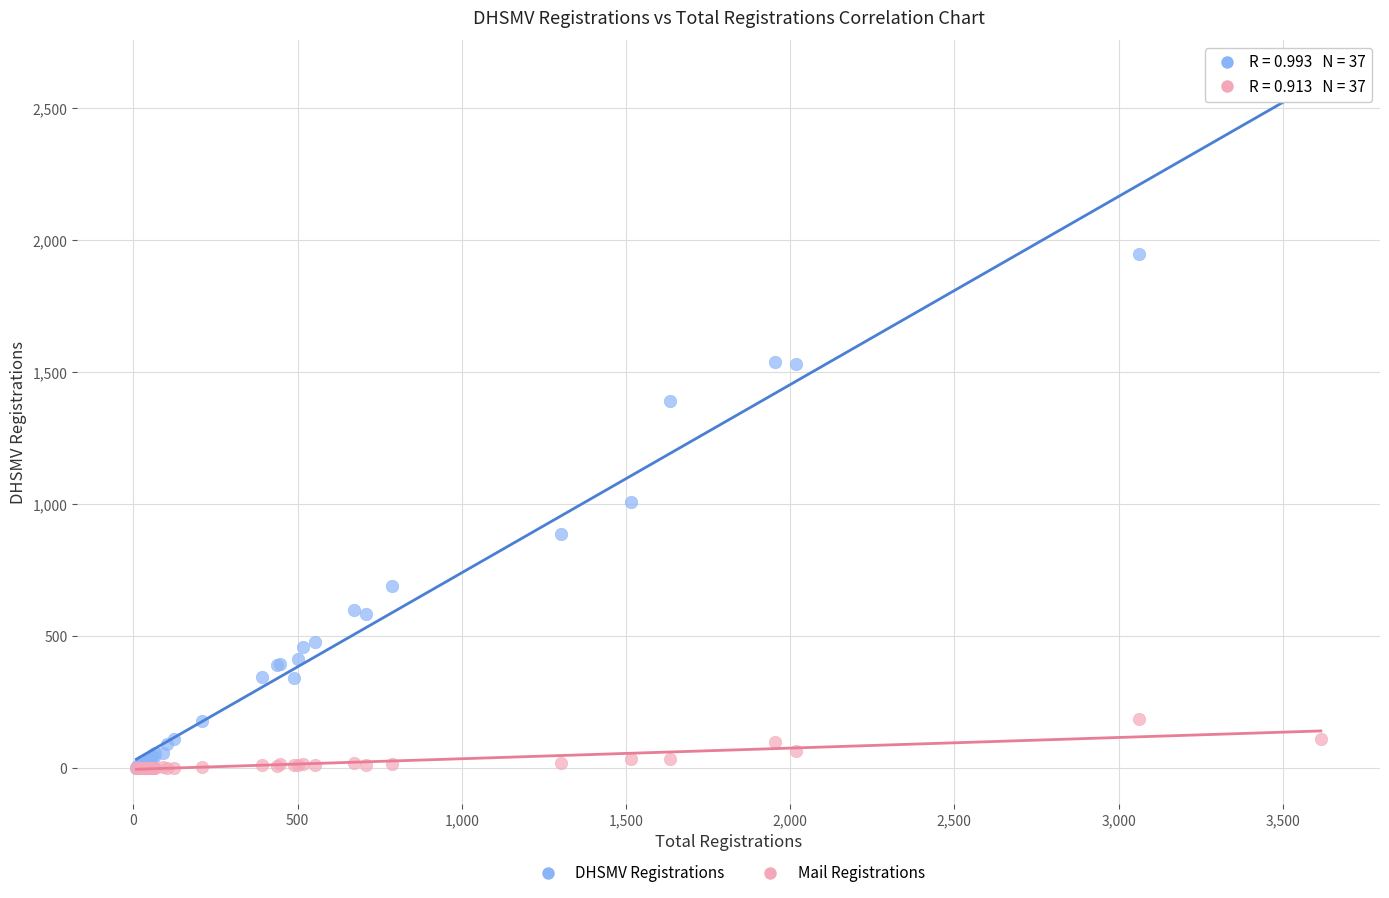

In the DHSMV Registrations series, what Y value is closest to 1314?

1393